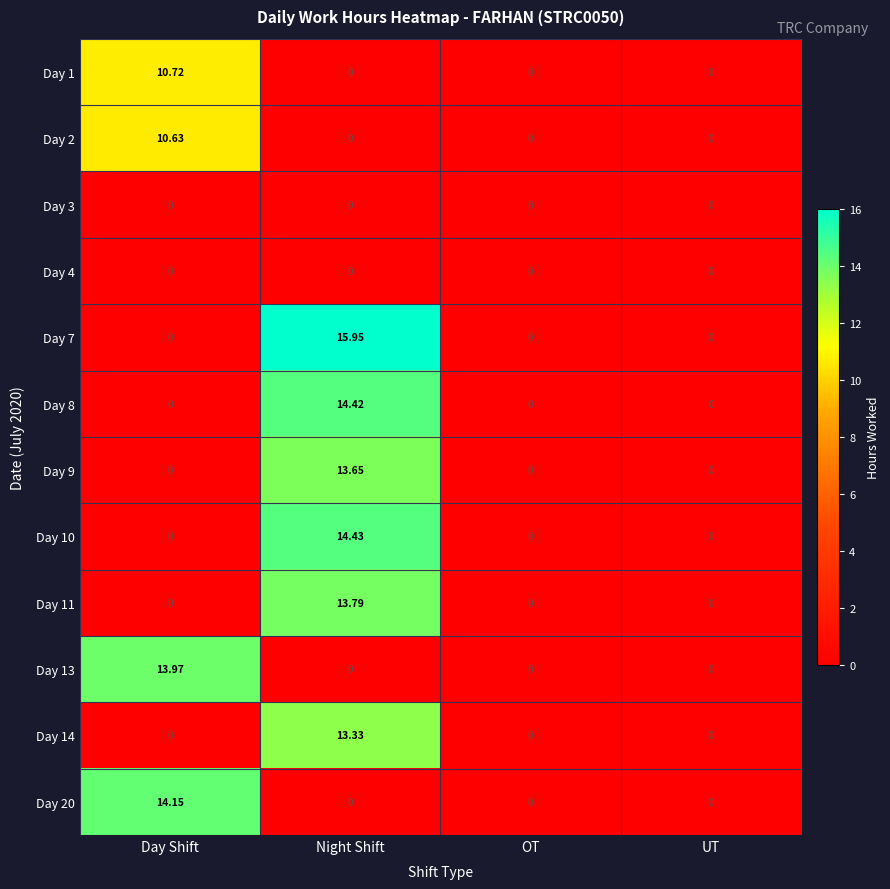

Is the value of Day 9 at Day Shift greater than the value of Day 20 at Day Shift?

No